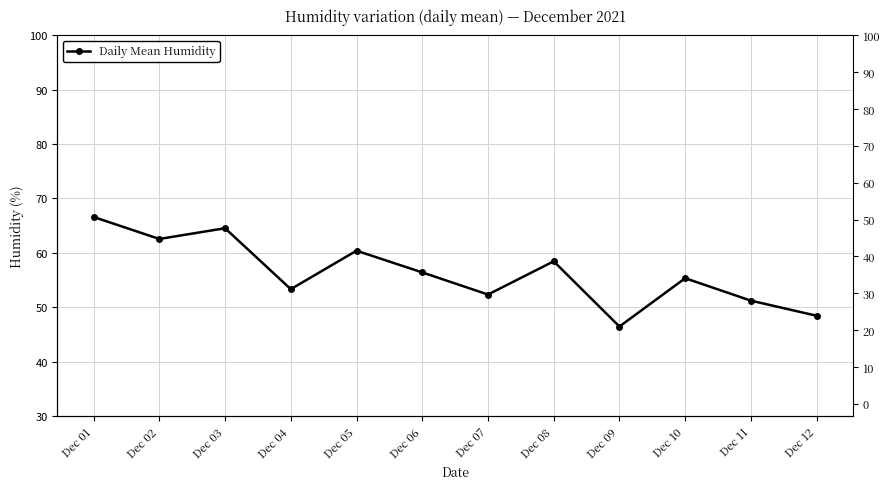

What is the difference between the maximum and second lowest values?

18.2